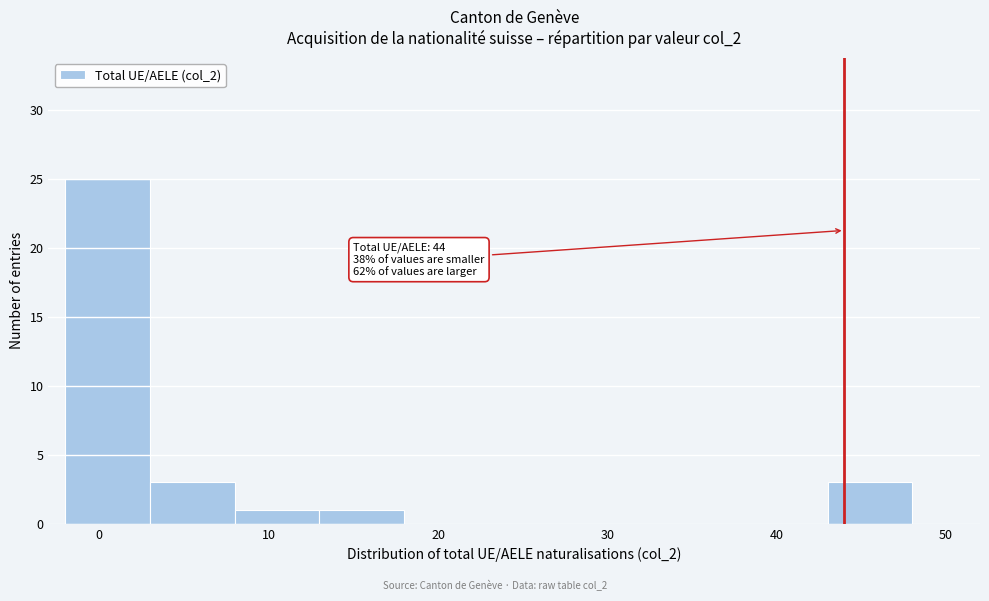

Over which range of the x-axis is the bar tallest?

-2 to 3